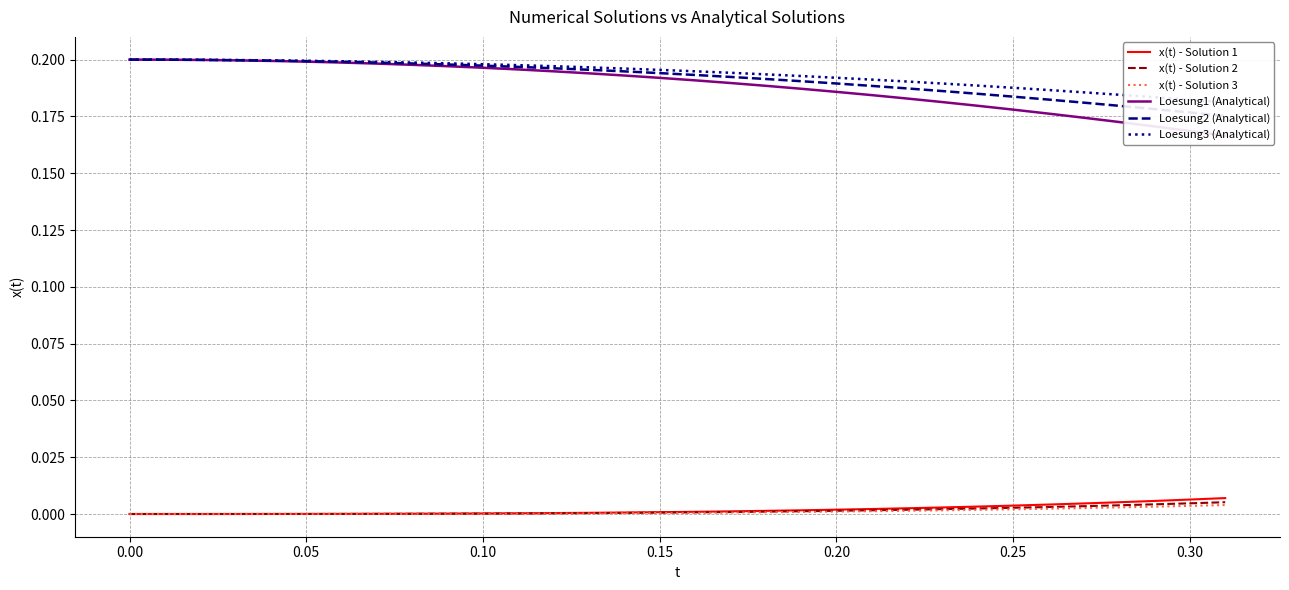

Reading left to right, transcribe all the data shown in this chart.

x(t) - Solution 1: 0.0	0.0	0.0	0.0	0.0	0.0	0.0	0.0	0.0	0.0	0.0	0.0	0.0	0.0	0.0	0.0	0.0	0.0	0.0	0.0	0.0	0.0	0.0	0.0	0.0	0.0	0.0	0.0	0.0	0.0	0.0	0.0
x(t) - Solution 2: 0.0	0.0	0.0	0.0	0.0	0.0	0.0	0.0	0.0	0.0	0.0	0.0	0.0	0.0	0.0	0.0	0.0	0.0	0.0	0.0	0.0	0.0	0.0	0.0	0.0	0.0	0.0	0.0	0.0	0.0	0.0	0.0
x(t) - Solution 3: 0.0	0.0	0.0	0.0	0.0	0.0	0.0	0.0	0.0	0.0	0.0	0.0	0.0	0.0	0.0	0.0	0.0	0.0	0.0	0.0	0.0	0.0	0.0	0.0	0.0	0.0	0.0	0.0	0.0	0.0	0.0	0.0
Loesung1 (Analytical): 0.2	0.2	0.2	0.2	0.2	0.2	0.2	0.2	0.2	0.2	0.2	0.2	0.2	0.2	0.2	0.2	0.2	0.2	0.2	0.2	0.2	0.2	0.2	0.2	0.2	0.2	0.2	0.2	0.2	0.2	0.2	0.2
Loesung2 (Analytical): 0.2	0.2	0.2	0.2	0.2	0.2	0.2	0.2	0.2	0.2	0.2	0.2	0.2	0.2	0.2	0.2	0.2	0.2	0.2	0.2	0.2	0.2	0.2	0.2	0.2	0.2	0.2	0.2	0.2	0.2	0.2	0.2
Loesung3 (Analytical): 0.2	0.2	0.2	0.2	0.2	0.2	0.2	0.2	0.2	0.2	0.2	0.2	0.2	0.2	0.2	0.2	0.2	0.2	0.2	0.2	0.2	0.2	0.2	0.2	0.2	0.2	0.2	0.2	0.2	0.2	0.2	0.2